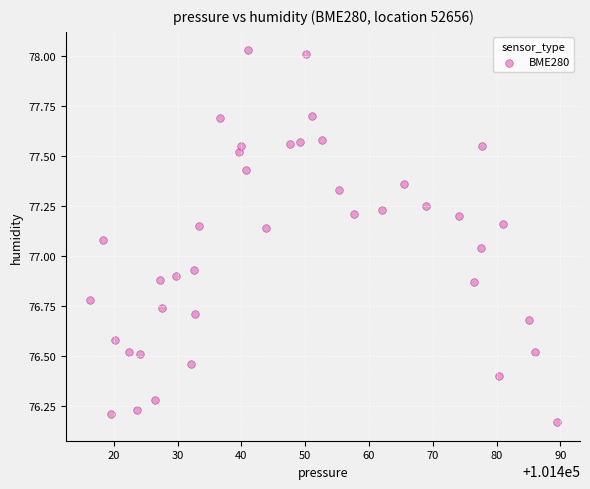

What is the range of Y values (max minus min)?

1.9